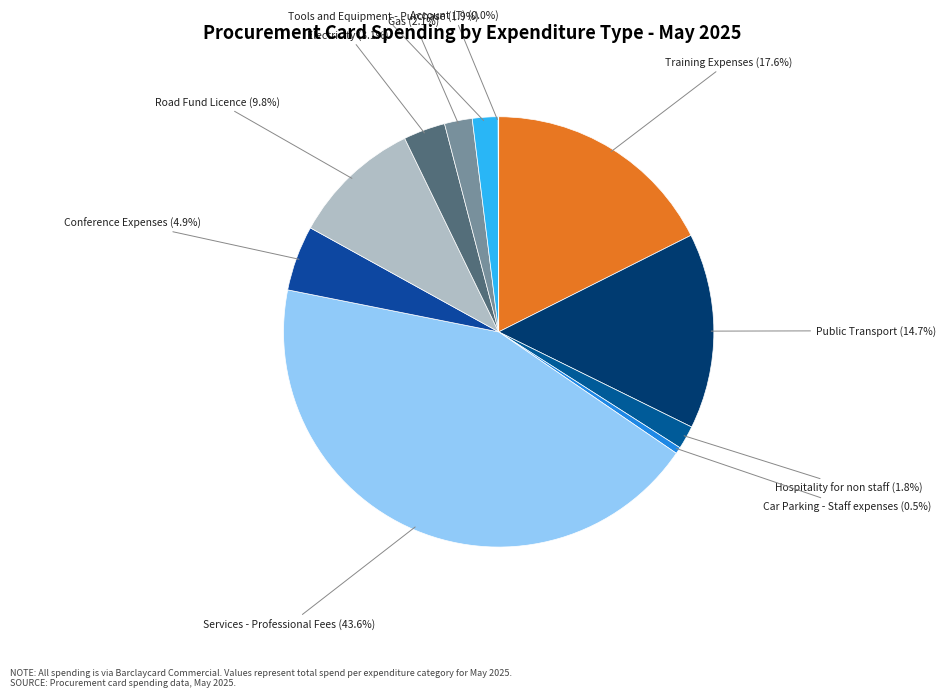

True or false: Public Transport accounts for 8% of the total.

False